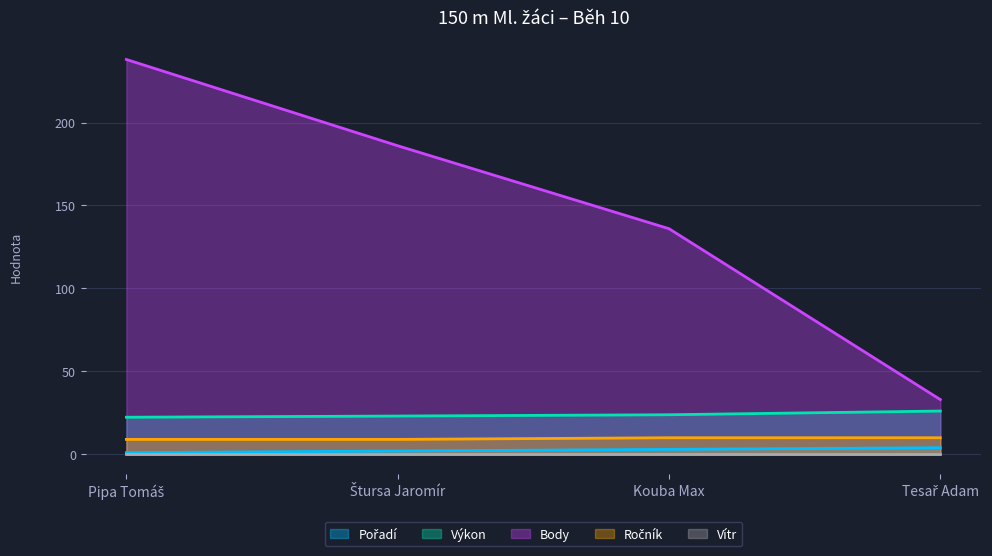

Is it true that Výkon equals 23.9 at Kouba Max?

True